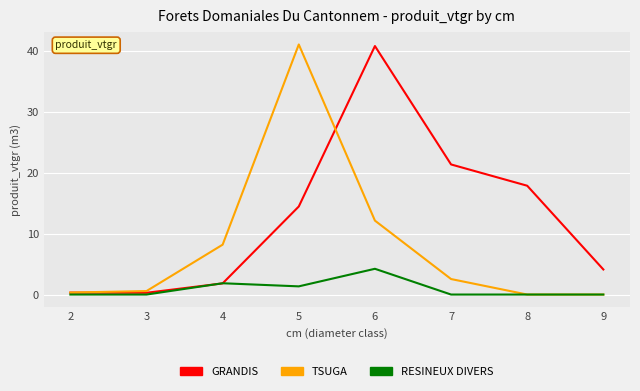

Reading left to right, list all the values displayed in this chart.

GRANDIS: 2=0.3	3=0.3	4=1.8	5=14.5	6=40.8	7=21.4	8=17.9	9=4.1
TSUGA: 2=0.3	3=0.6	4=8.2	5=41.1	6=12.1	7=2.5	8=0.0	9=0.0
RESINEUX DIVERS: 2=0.0	3=0.0	4=1.9	5=1.3	6=4.2	7=0.0	8=0.0	9=0.0